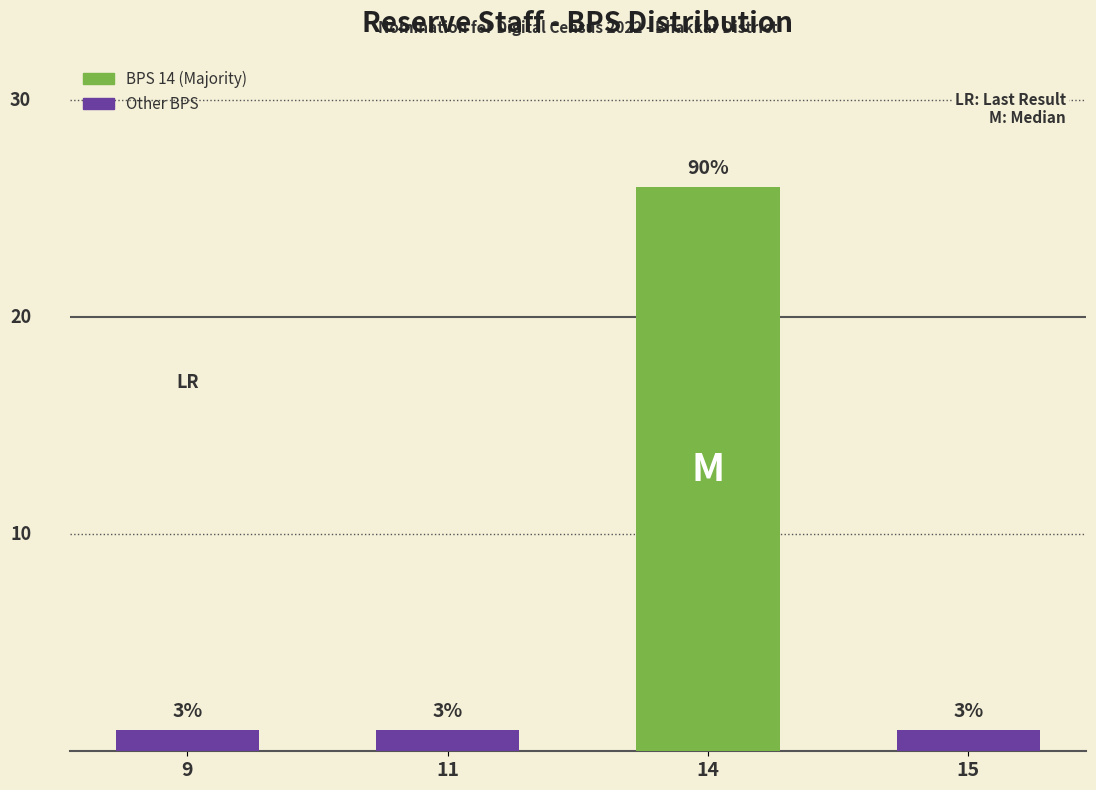

The value at 14 is 18. True or false?

False